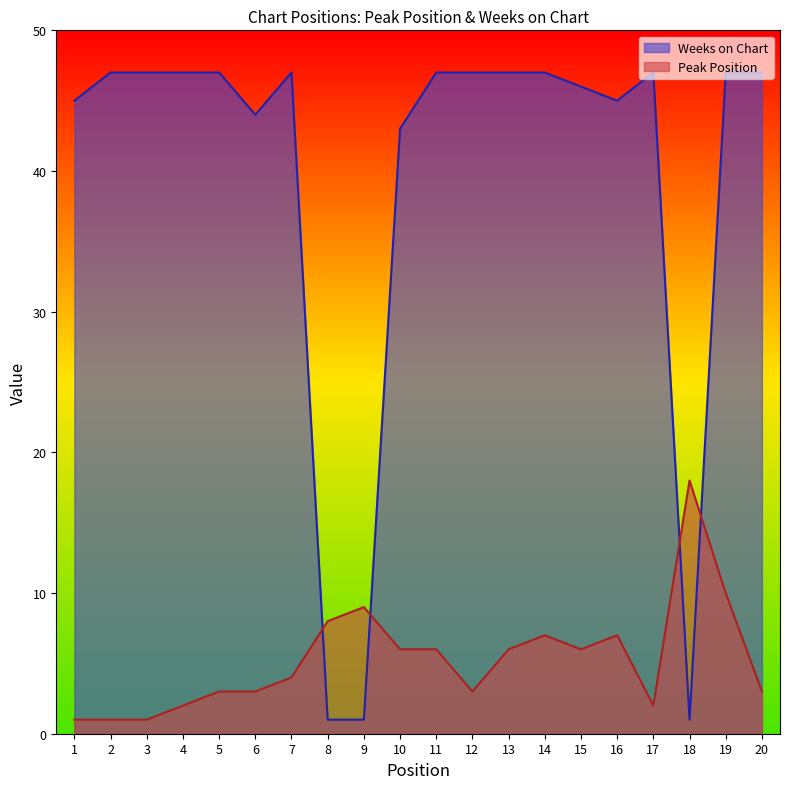

The Weeks on Chart series shows 19 at 4. True or false?

False